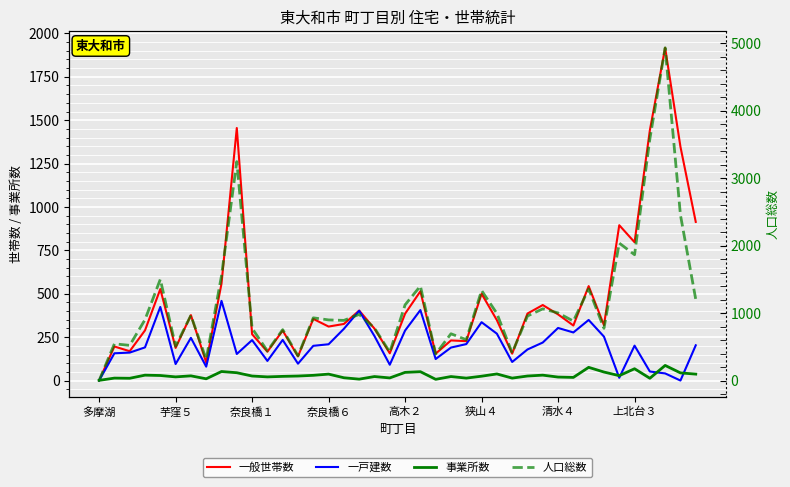

How many data points in 一戸建数 are less than 203?

20